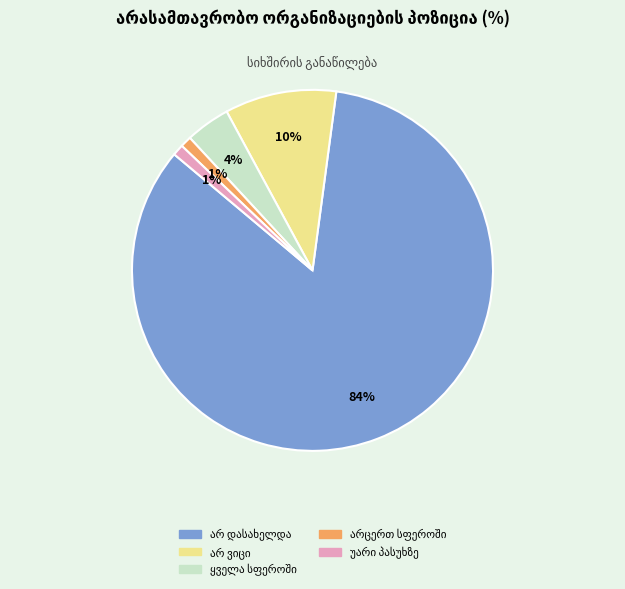

To the nearest percent, what is the average slice percentage?

20%